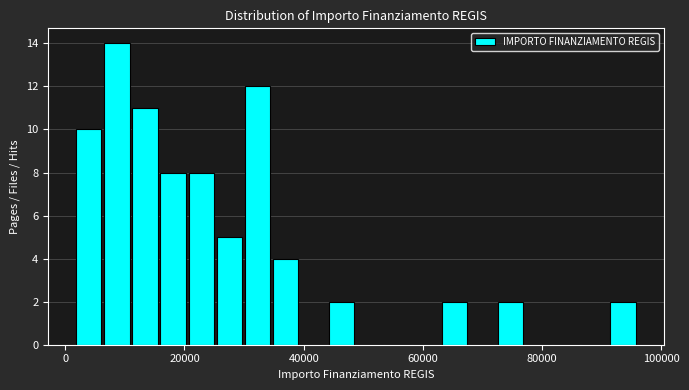

Around what value on the x-axis is the tallest bar? Give the approximate position of its centre, as read against the axis.

8000